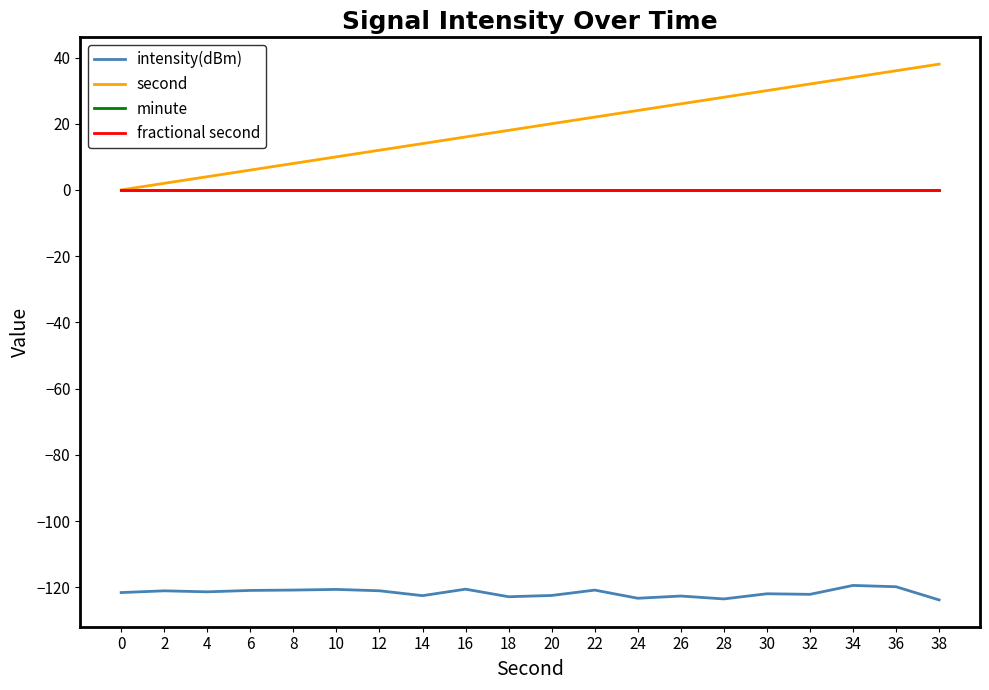

How many lines are shown in the chart?

4